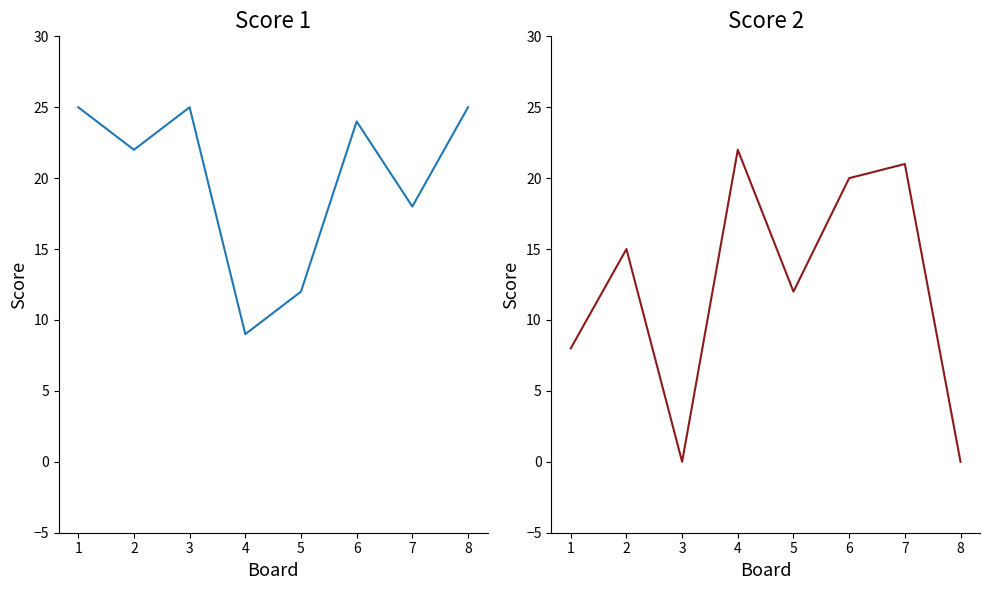

What is the maximum value for Score 2?

22